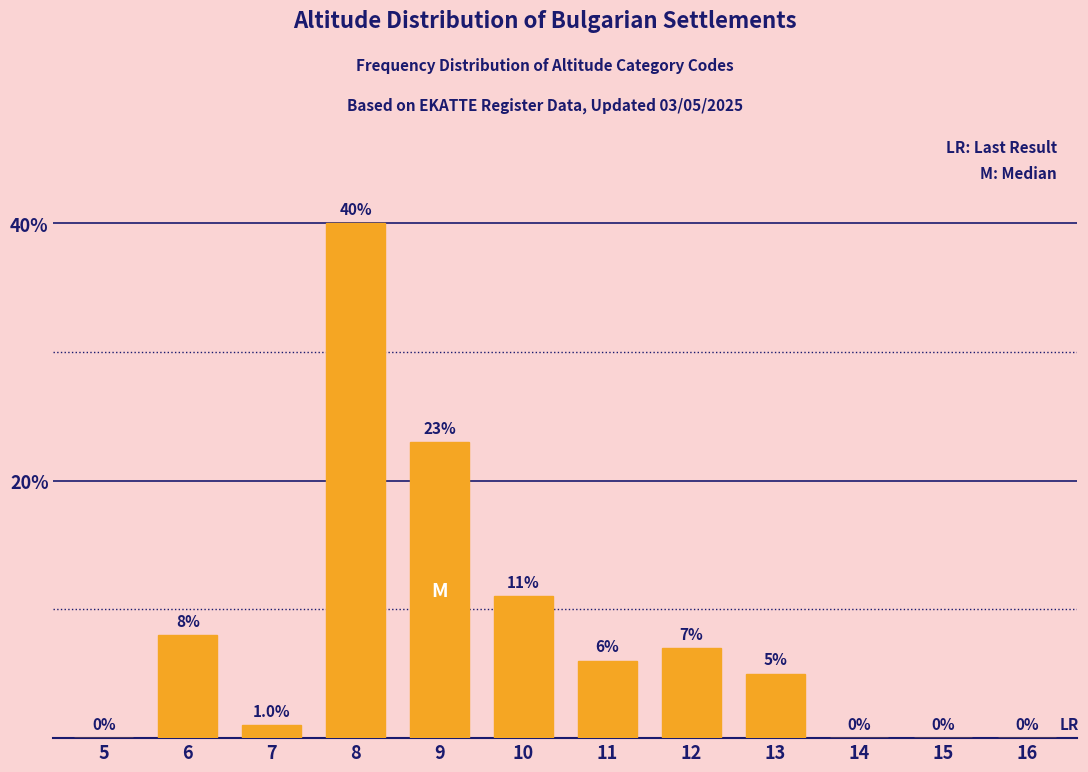

Reading left to right, extract all data points from this chart.

5=0	6=8	7=1	8=40	9=23	10=11	11=6	12=7	13=5	14=0	15=0	16=0